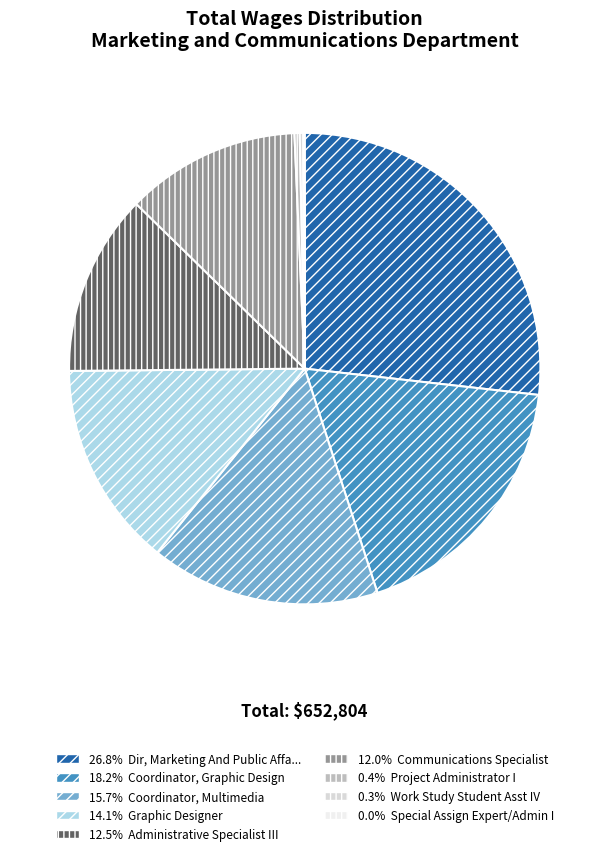

To the nearest percent, what is the difference between the largest and smallest slice percentages?

27%